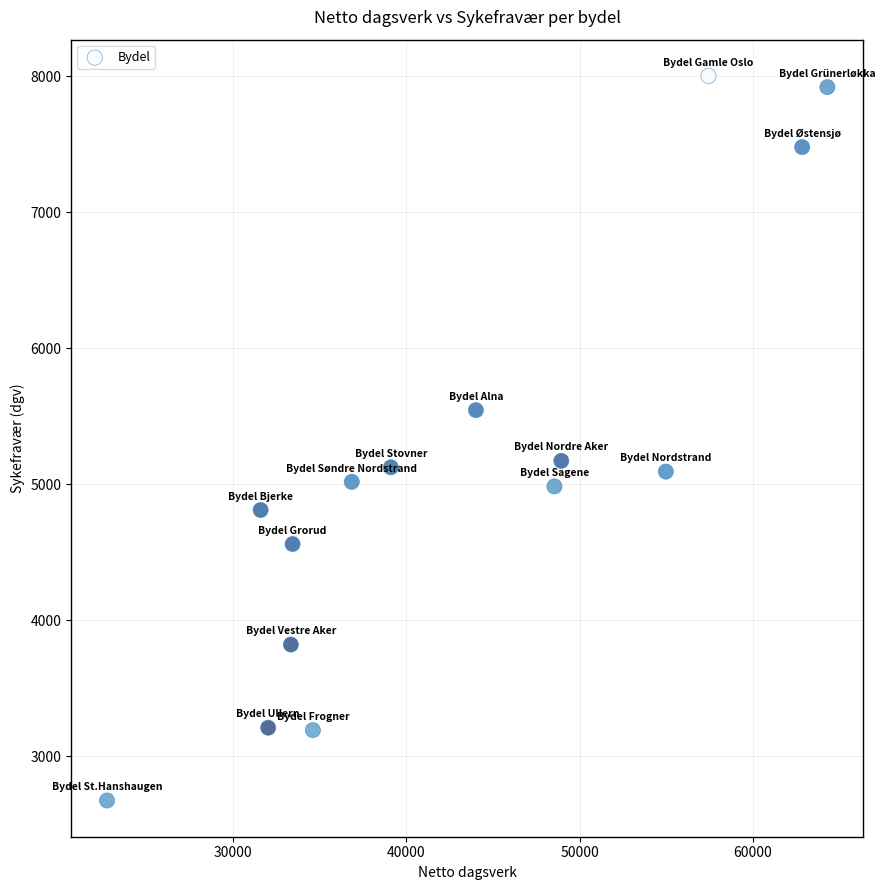

What is the range of X values (max minus min)?

41549.7